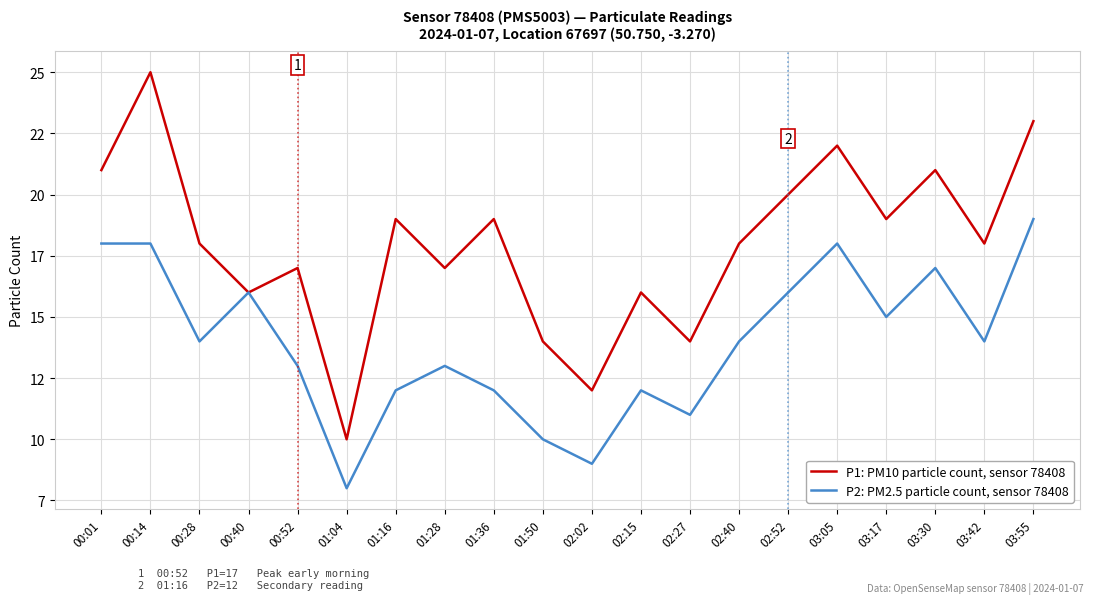

Rank the series by their maximum value, from lowest to highest.

P2: PM2.5 particle count, sensor 78408, P1: PM10 particle count, sensor 78408